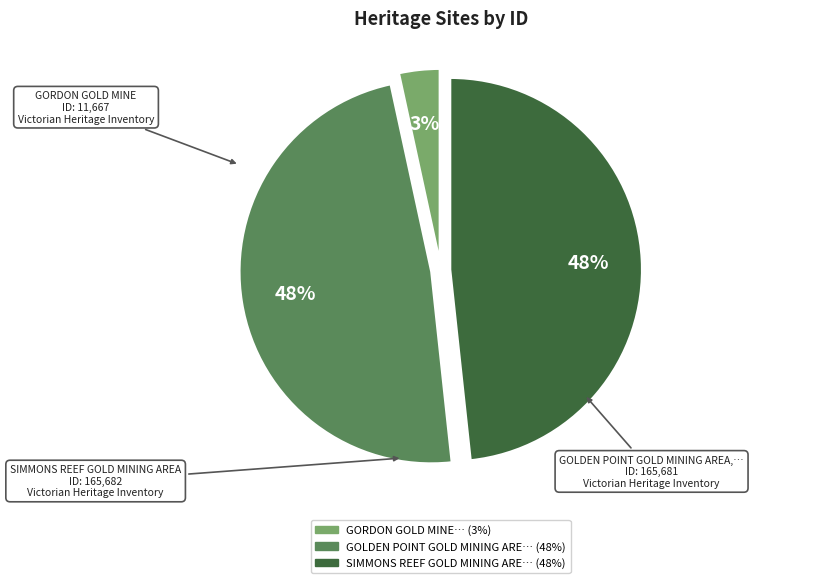

Is there any slice that represents more than half of the pie?

No